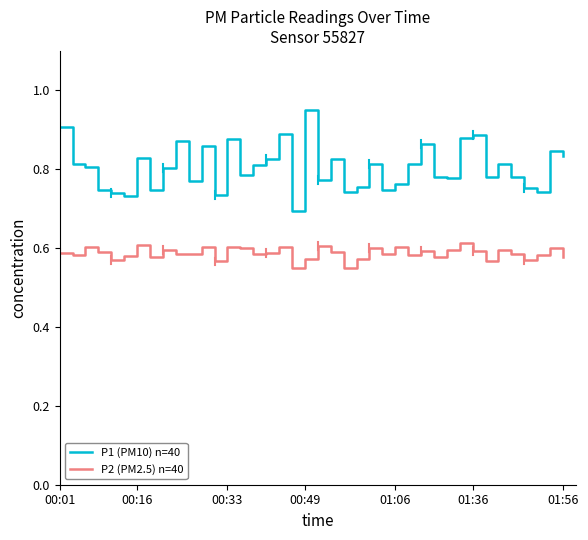

True or false: P1 (PM10) n=40 and P2 (PM2.5) n=40 intersect in this chart.

False